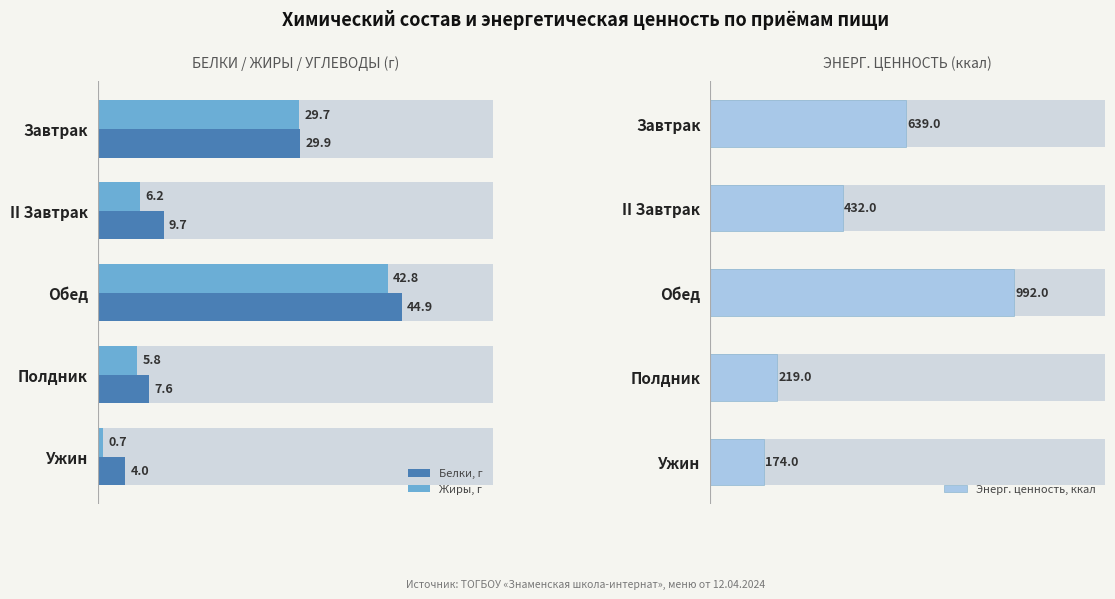

Rank the series at Полдник from lowest to highest value.

Жиры, г, Белки, г, Энерг. ценность, ккал